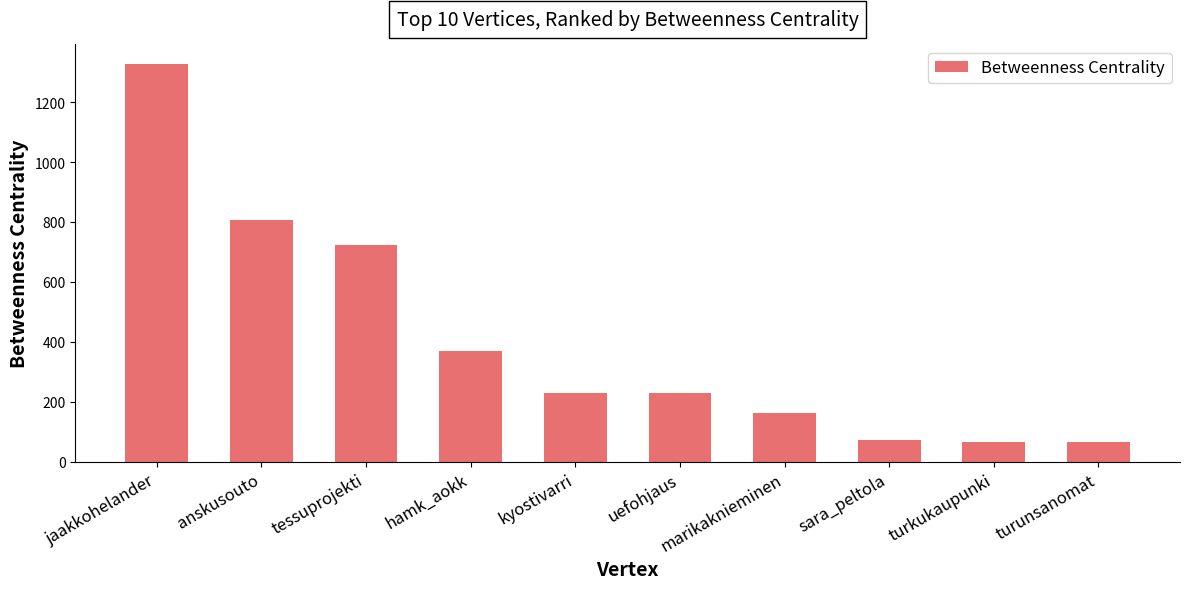

Approximately how many times larger is the value at turkukaupunki compared to kyostivarri?

0.3